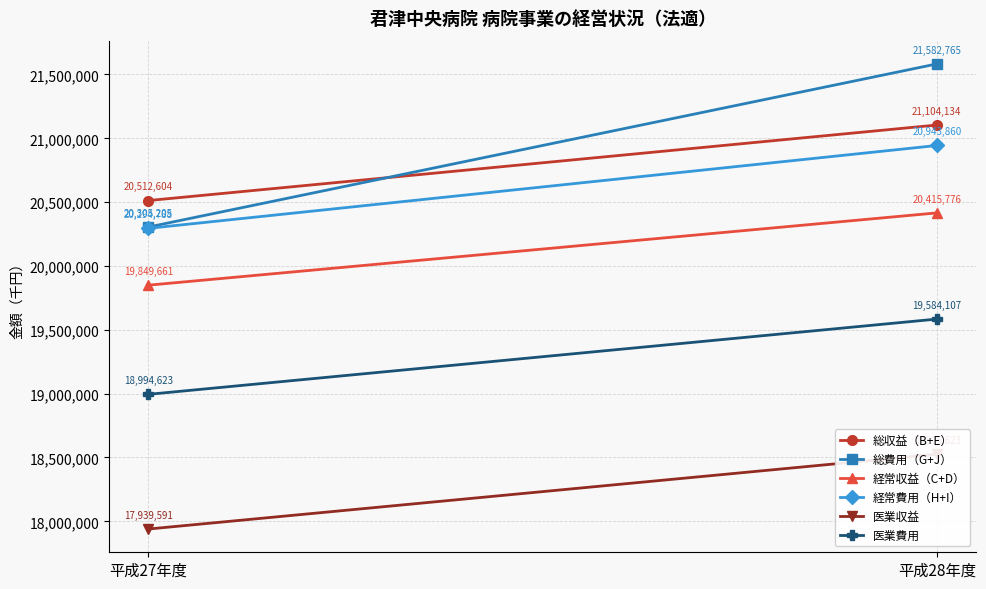

What is the difference between the 経常収益（C+D） values at 平成27年度 and 平成28年度?

566115